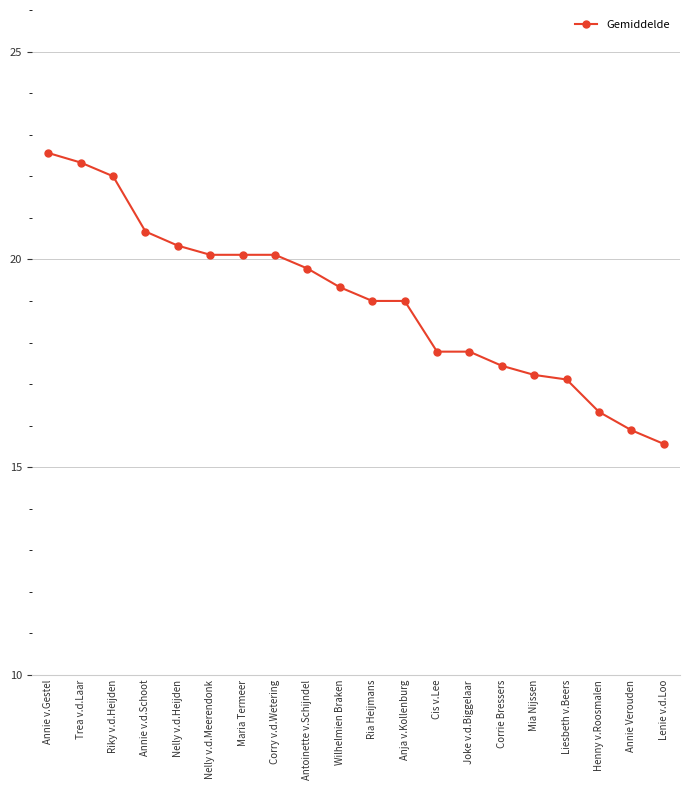

Does the chart display data point markers on the line(s)?

Yes